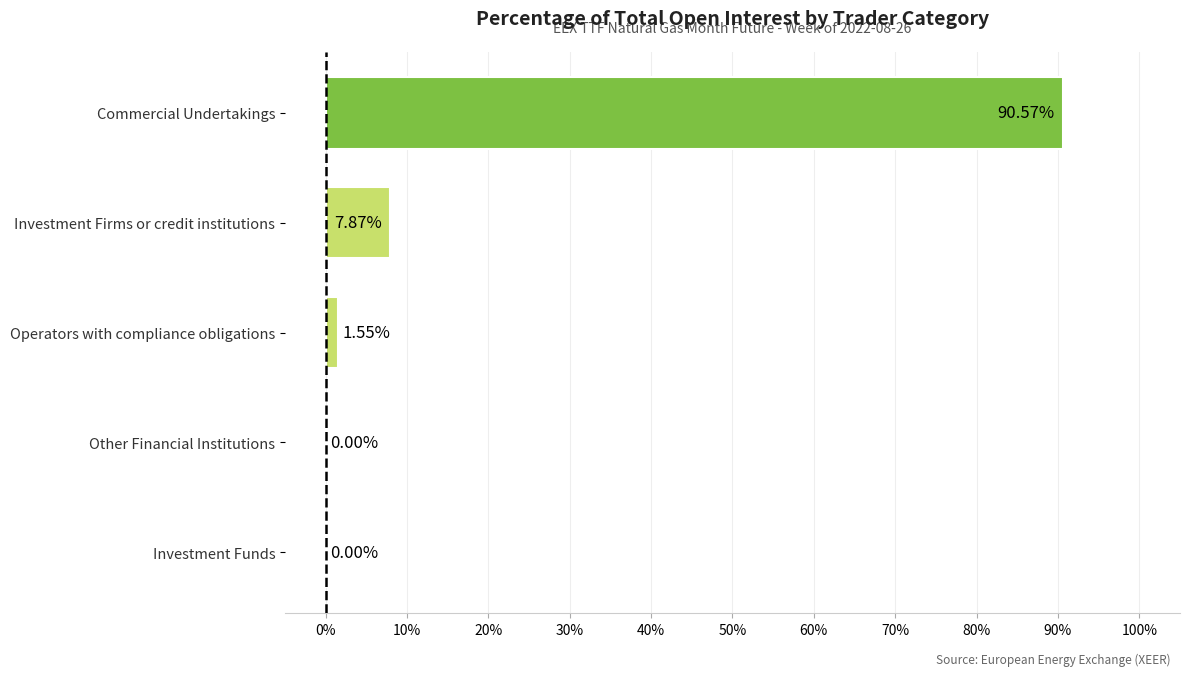

What is the sum of all values?

100.0